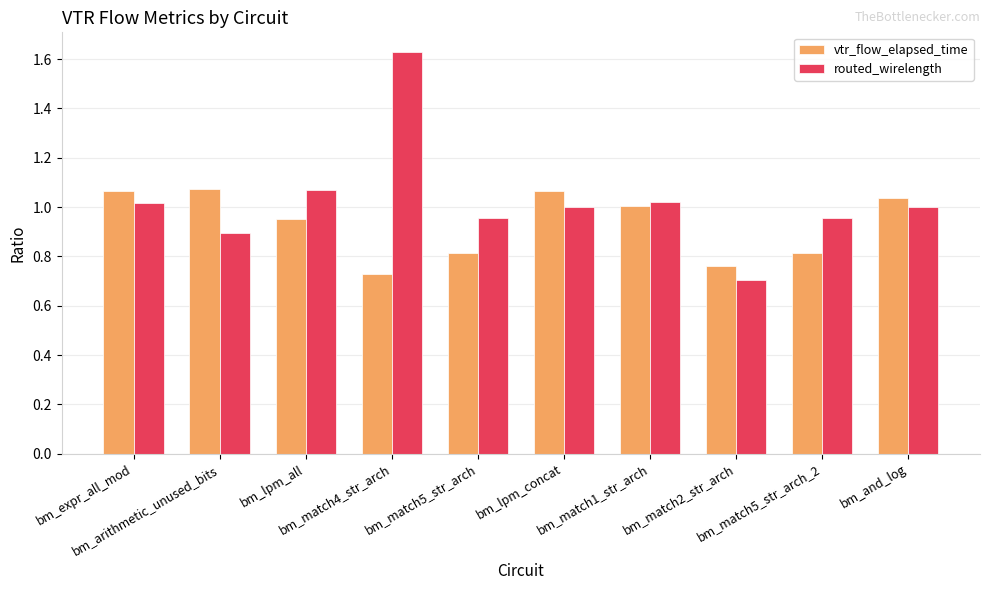

Rank the series by their average value, from highest to lowest.

routed_wirelength, vtr_flow_elapsed_time